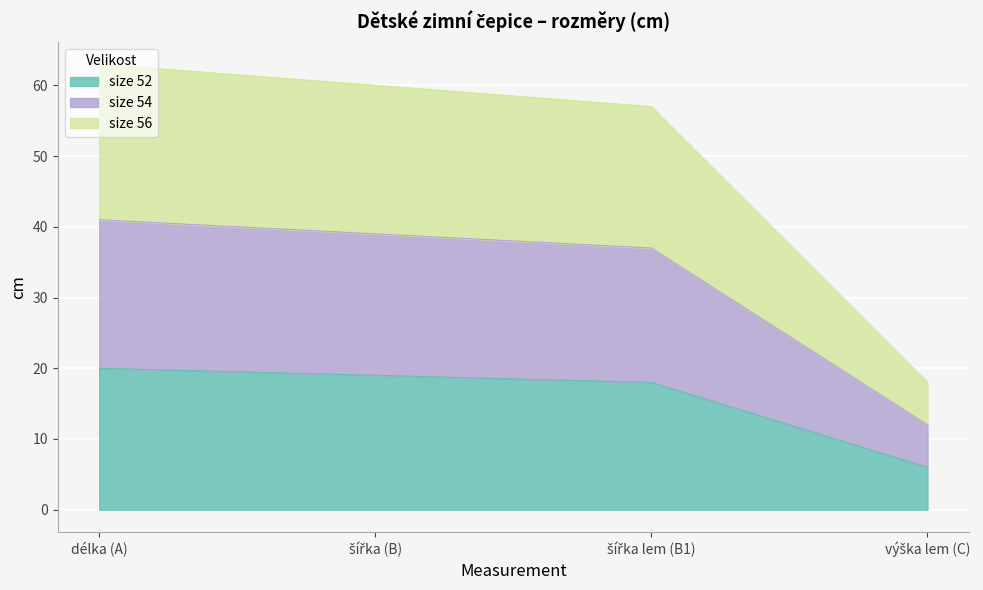

What is the total value across all series at délka (A)?

63